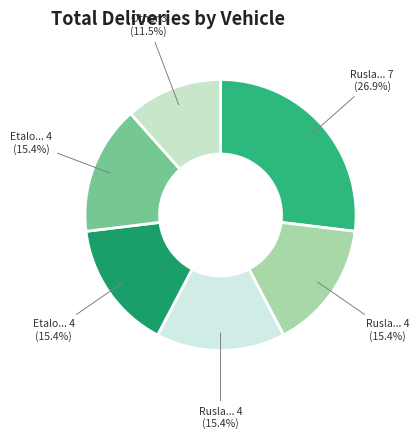

Is there any slice that represents more than half of the pie?

No